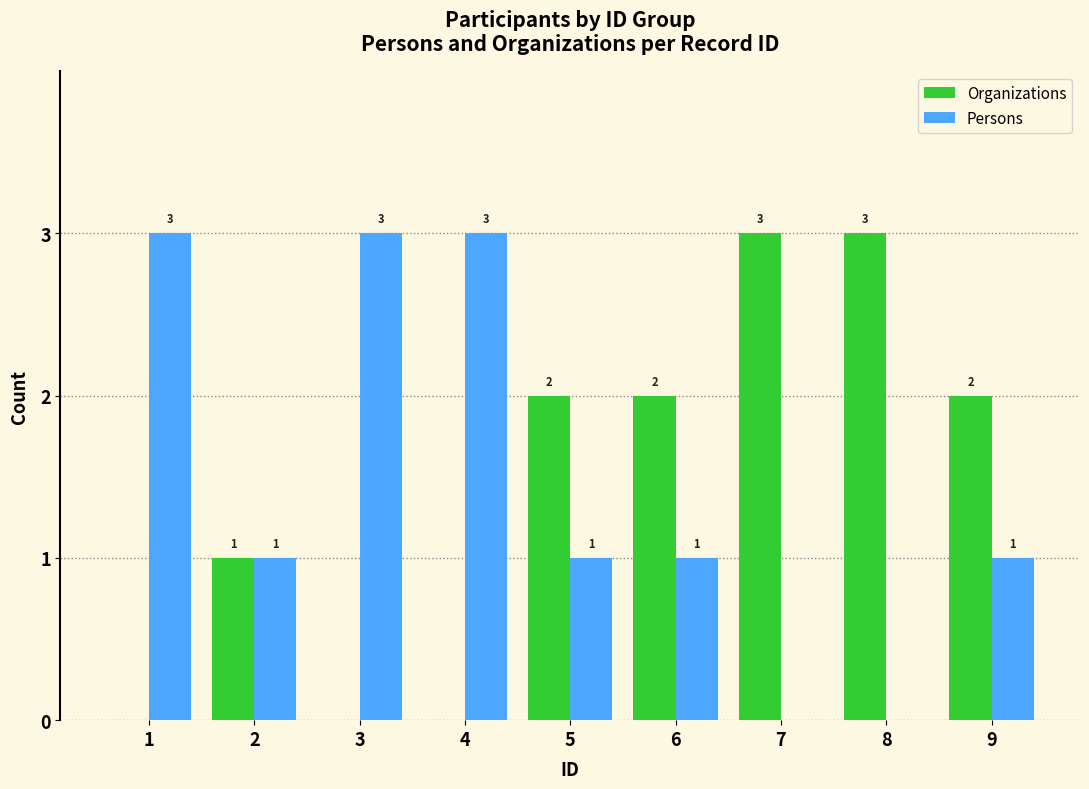

Reading left to right, list all the values displayed in this chart.

Organizations: 1=0	2=1	3=0	4=0	5=2	6=2	7=3	8=3	9=2
Persons: 1=3	2=1	3=3	4=3	5=1	6=1	7=0	8=0	9=1